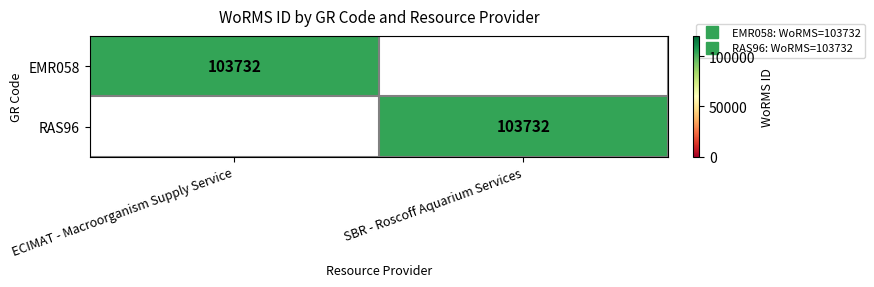

List the series in order of their peak value, highest first.

EMR058, RAS96